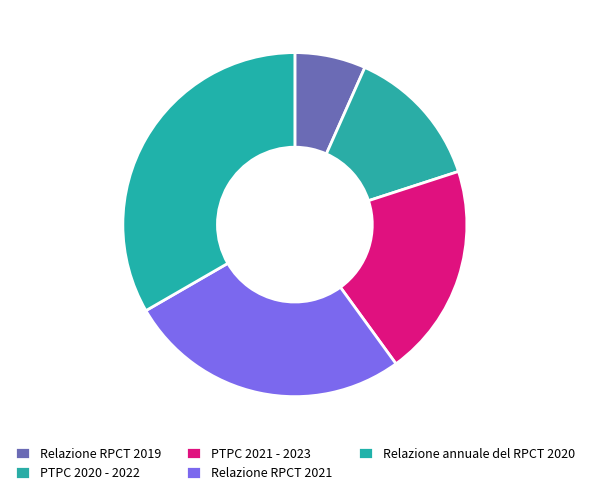

To the nearest percent, what is the combined percentage of PTPC 2020 - 2022 and PTPC 2021 - 2023?

33%